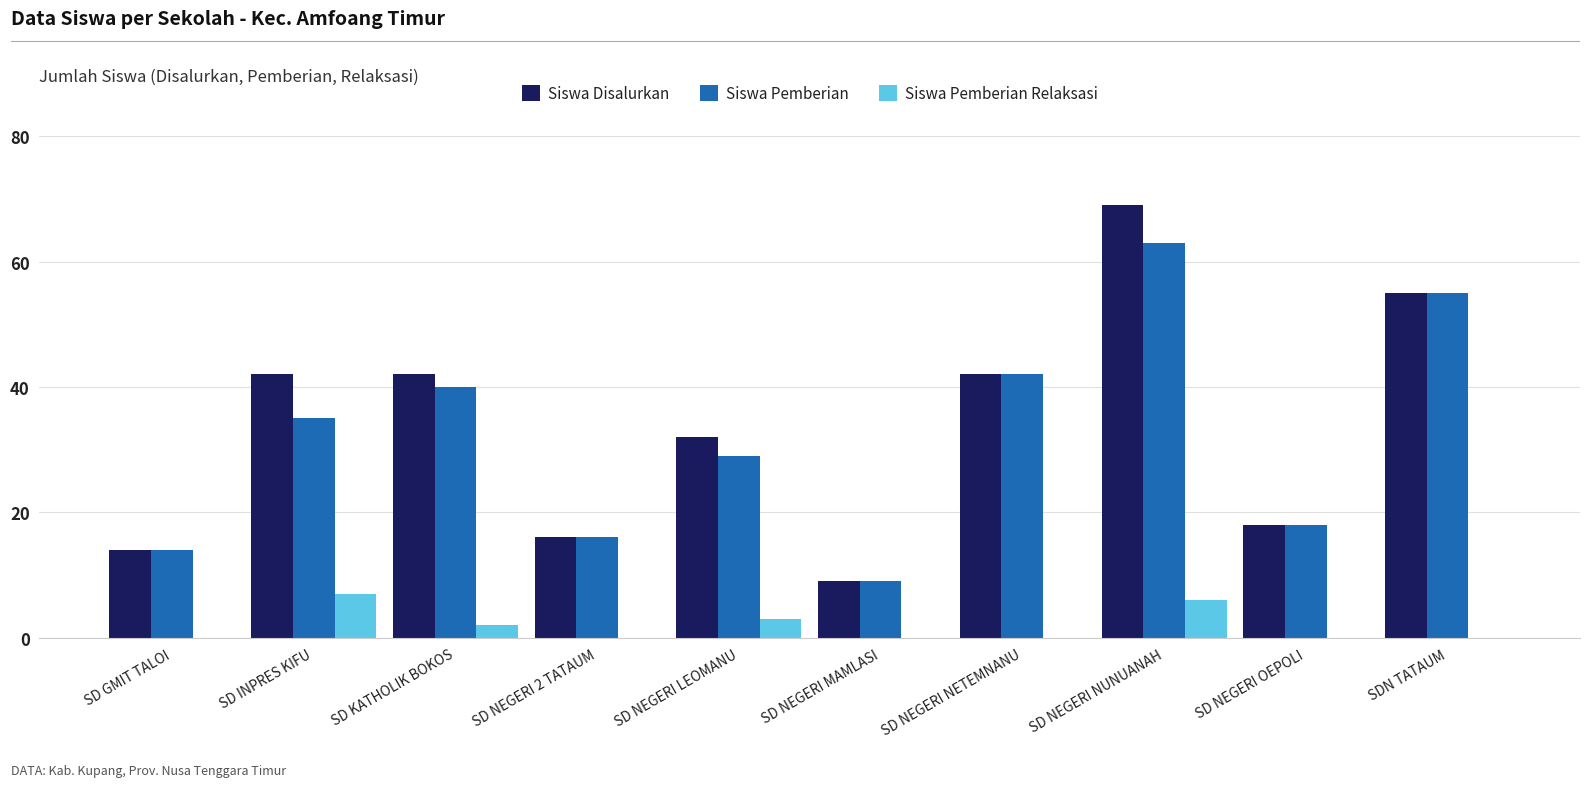

True or false: Siswa Pemberian Relaksasi has a value of 3 at SD NEGERI OEPOLI.

False